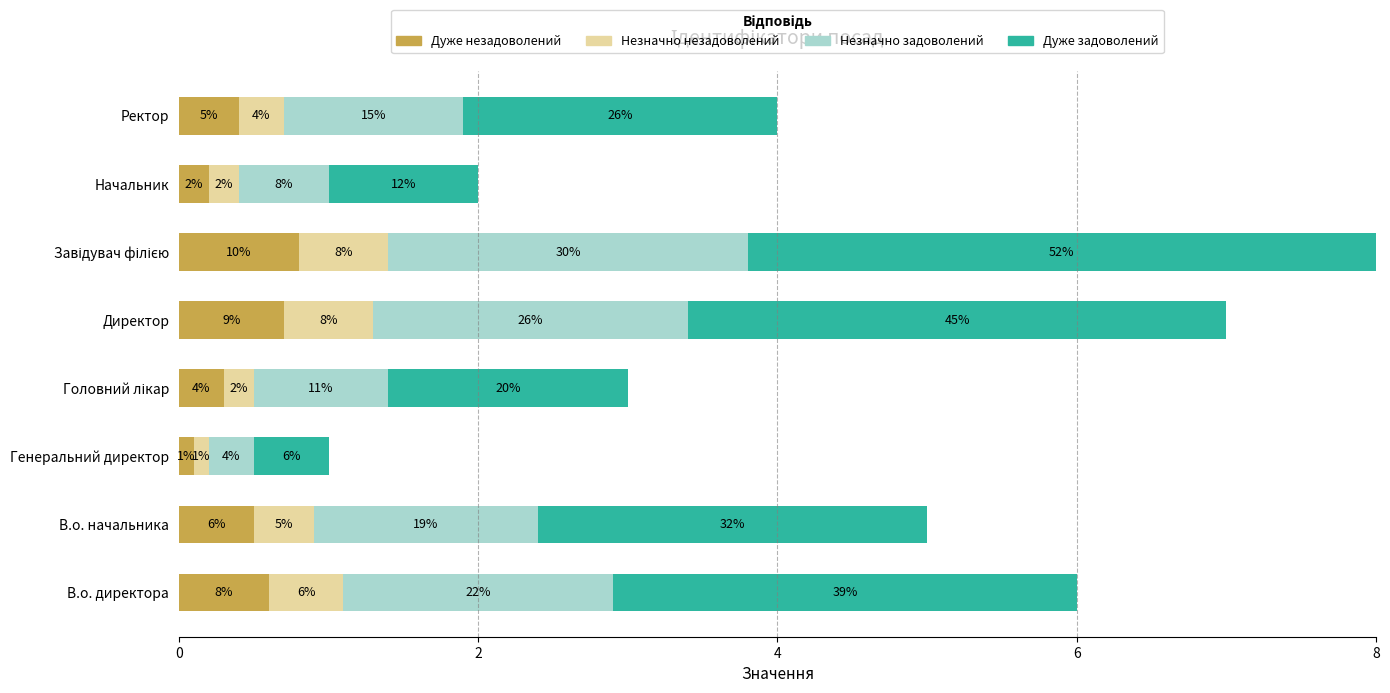

What are all the series names shown in the legend?

Дуже незадоволений, Незначно незадоволений, Незначно задоволений, Дуже задоволений